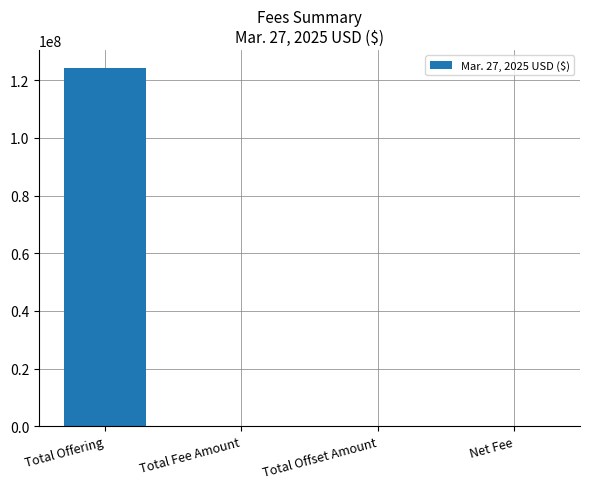

True or false: the data shows 86746900.6 at Total Offset Amount.

False